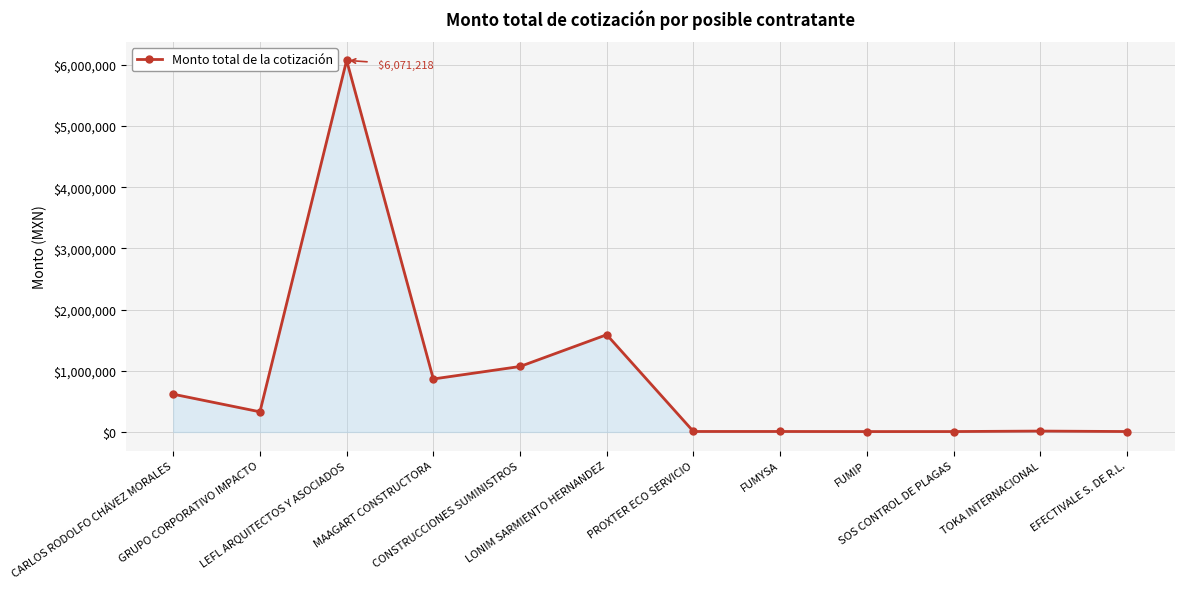

The chart shows a value of 181255.3 at CARLOS RODOLFO CHÁVEZ MORALES. True or false?

False